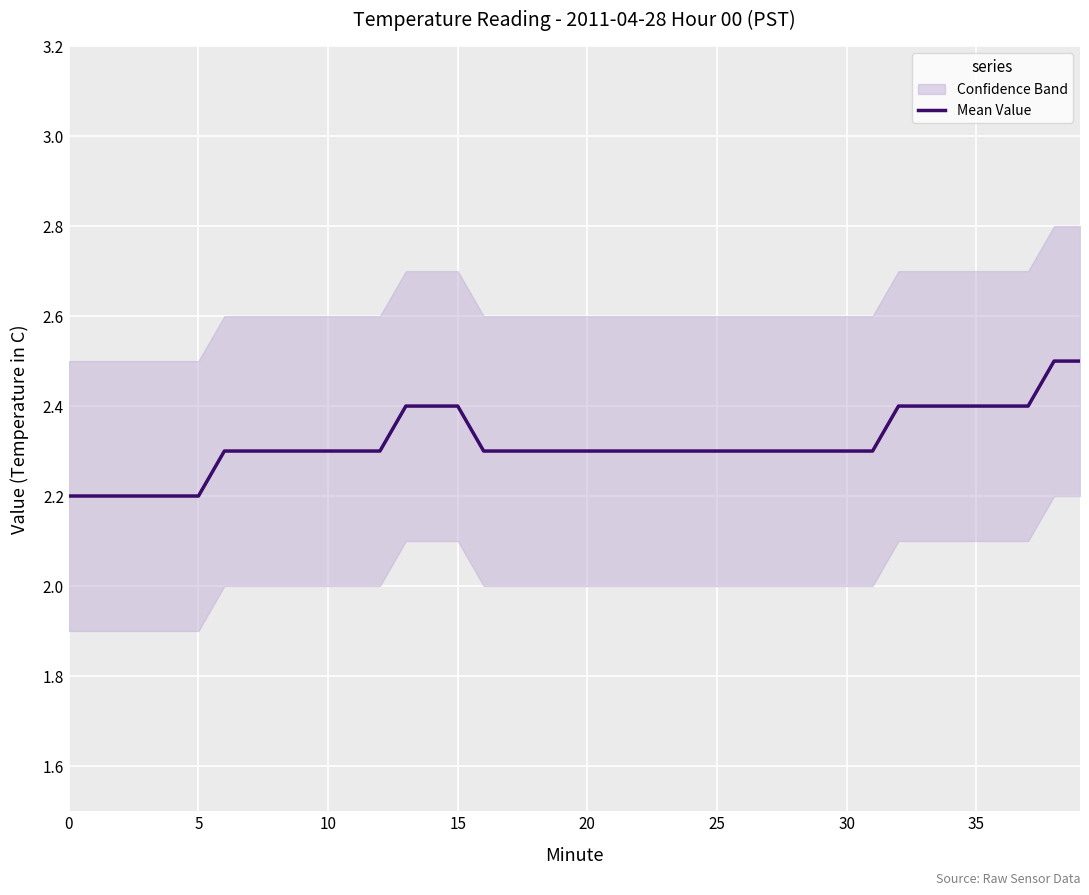

Reading right to left, what are all the values shown in this chart?

2.5	2.5	2.4	2.4	2.4	2.4	2.4	2.4	2.3	2.3	2.3	2.3	2.3	2.3	2.3	2.3	2.3	2.3	2.3	2.3	2.3	2.3	2.3	2.3	2.4	2.4	2.4	2.3	2.3	2.3	2.3	2.3	2.3	2.3	2.2	2.2	2.2	2.2	2.2	2.2